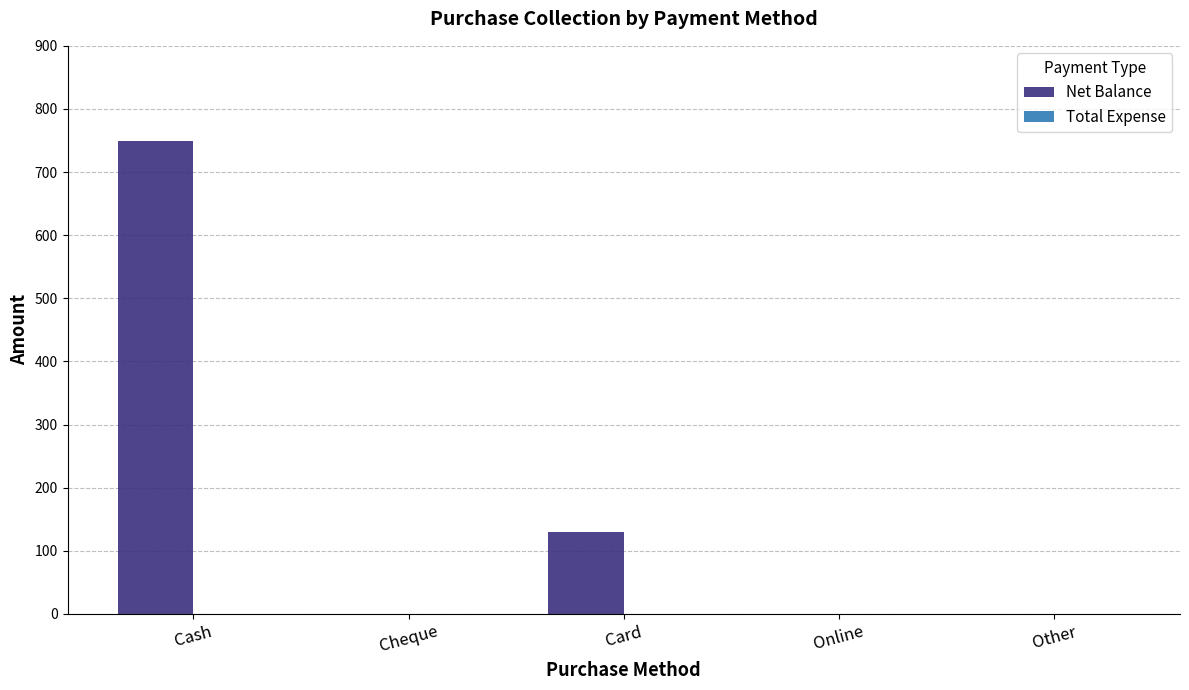

Between Cash and Online, which is larger?

Cash